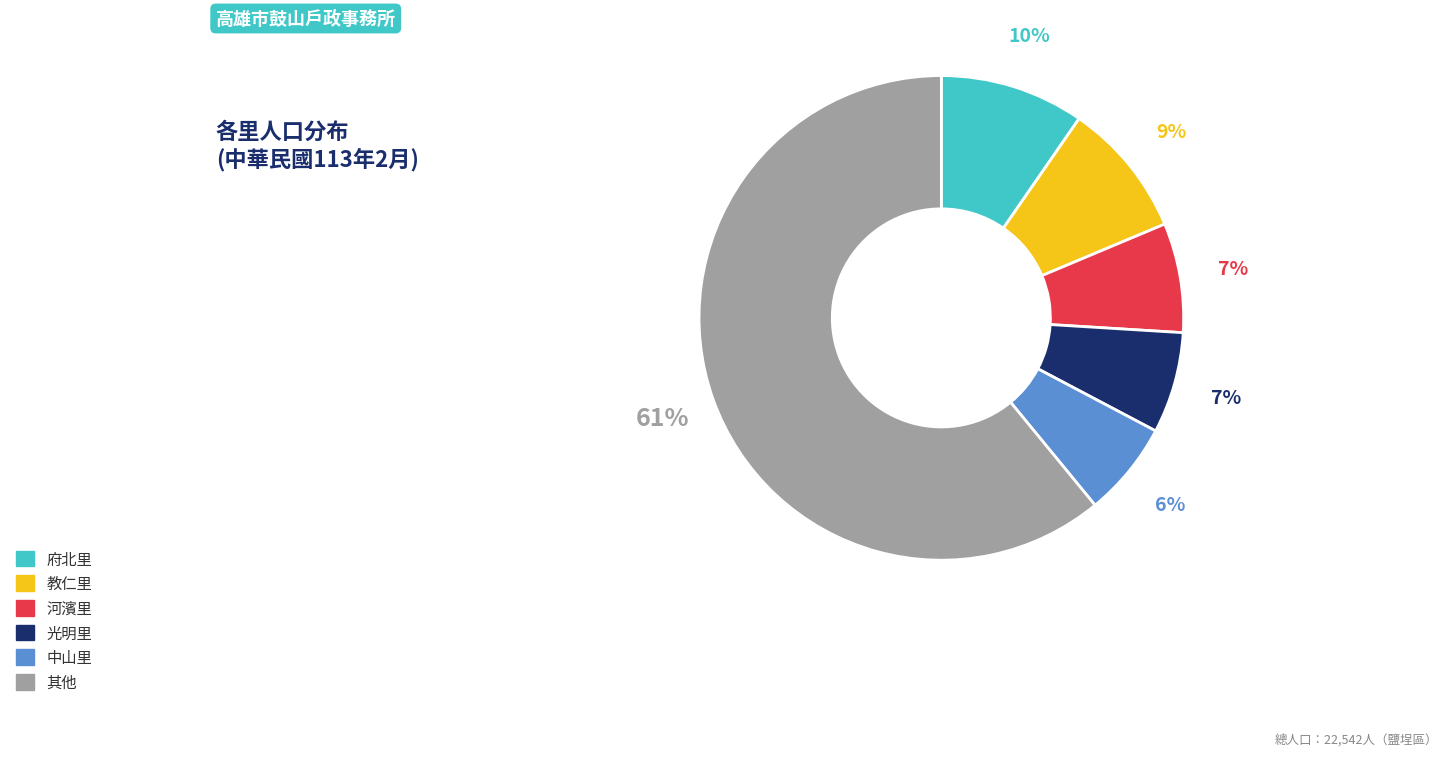

To the nearest percent, what is the difference between the largest and smallest slice percentages?

55%